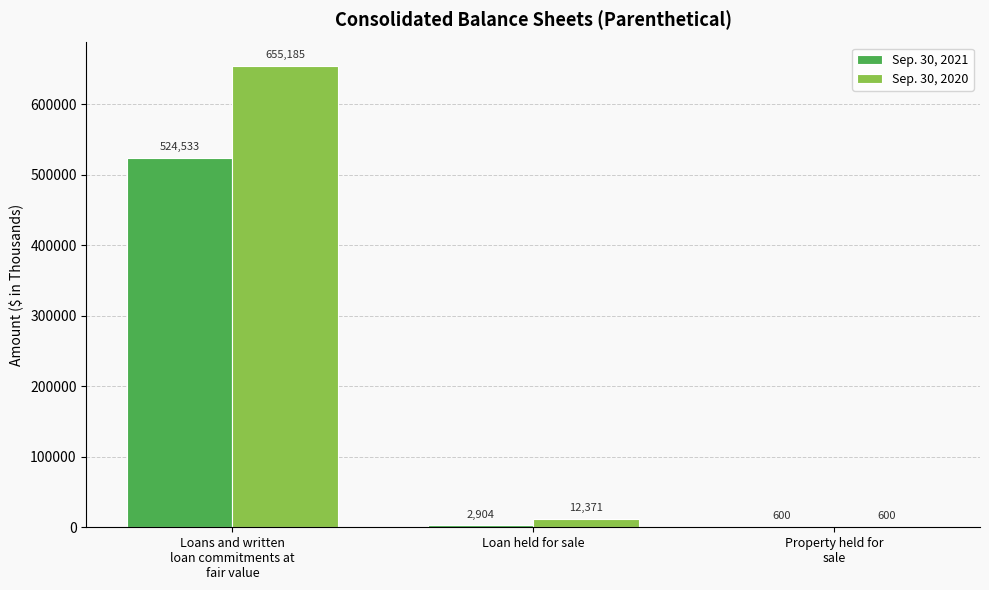

Is it true that Sep. 30, 2021 equals 2904 at Loan held for sale?

True